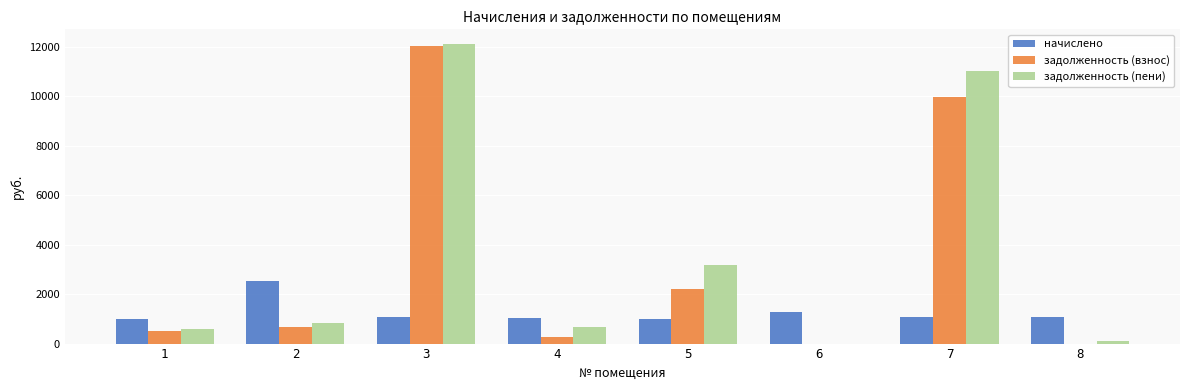

What is the total value across all series at 7?

22026.0